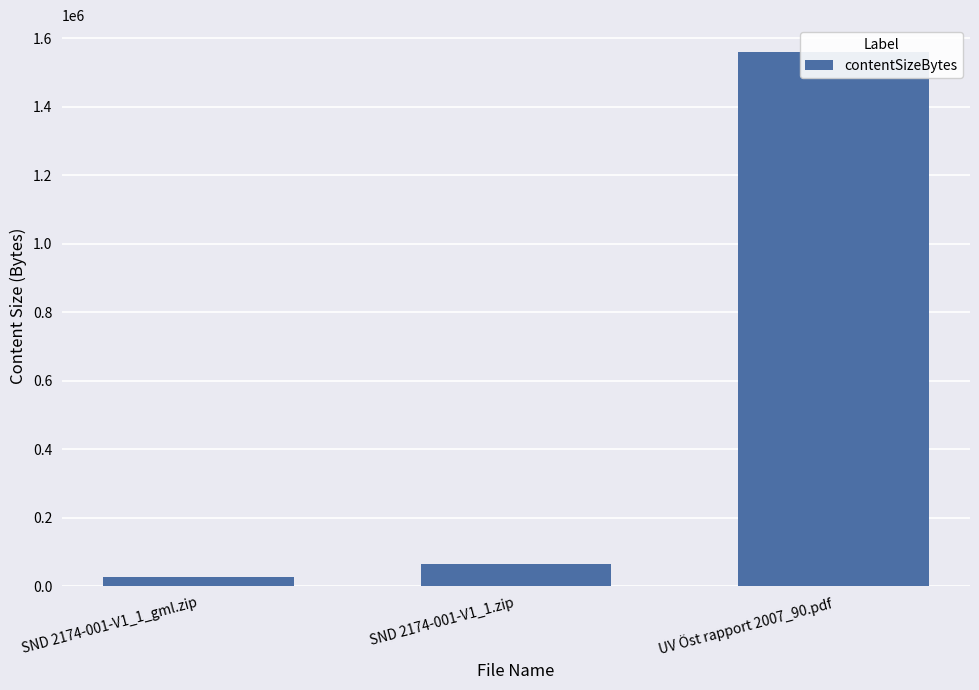

How many bars are there in total?

3